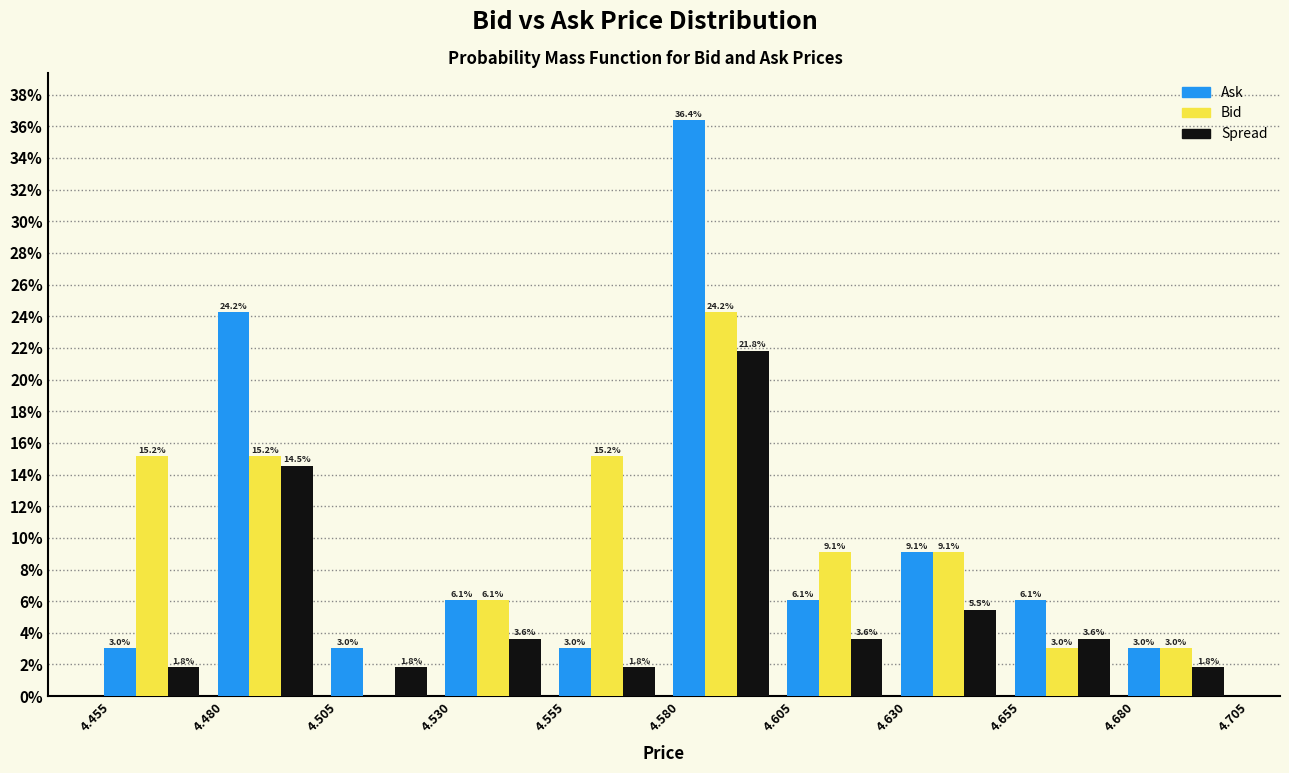

In the Bid series, which range on the x-axis has the tallest bar?

4.580 to 4.605